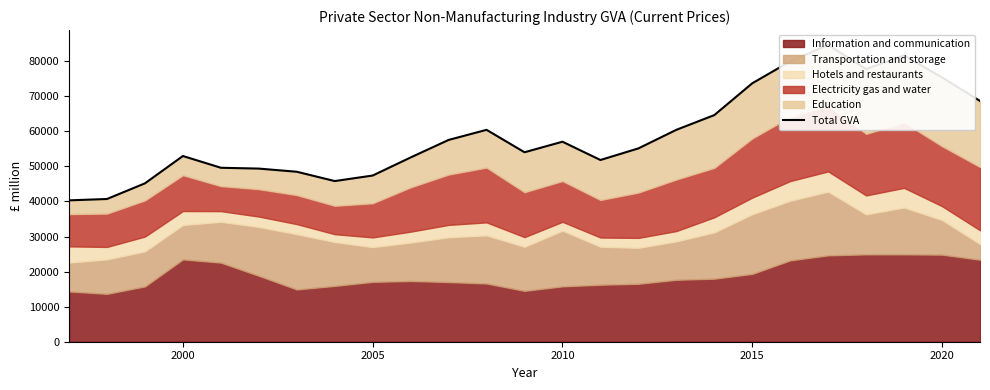

How many data points does each series have?

25